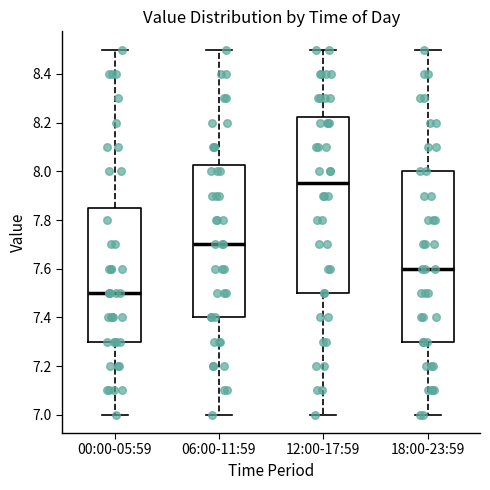

Which box has the lowest median line?

00:00-05:59